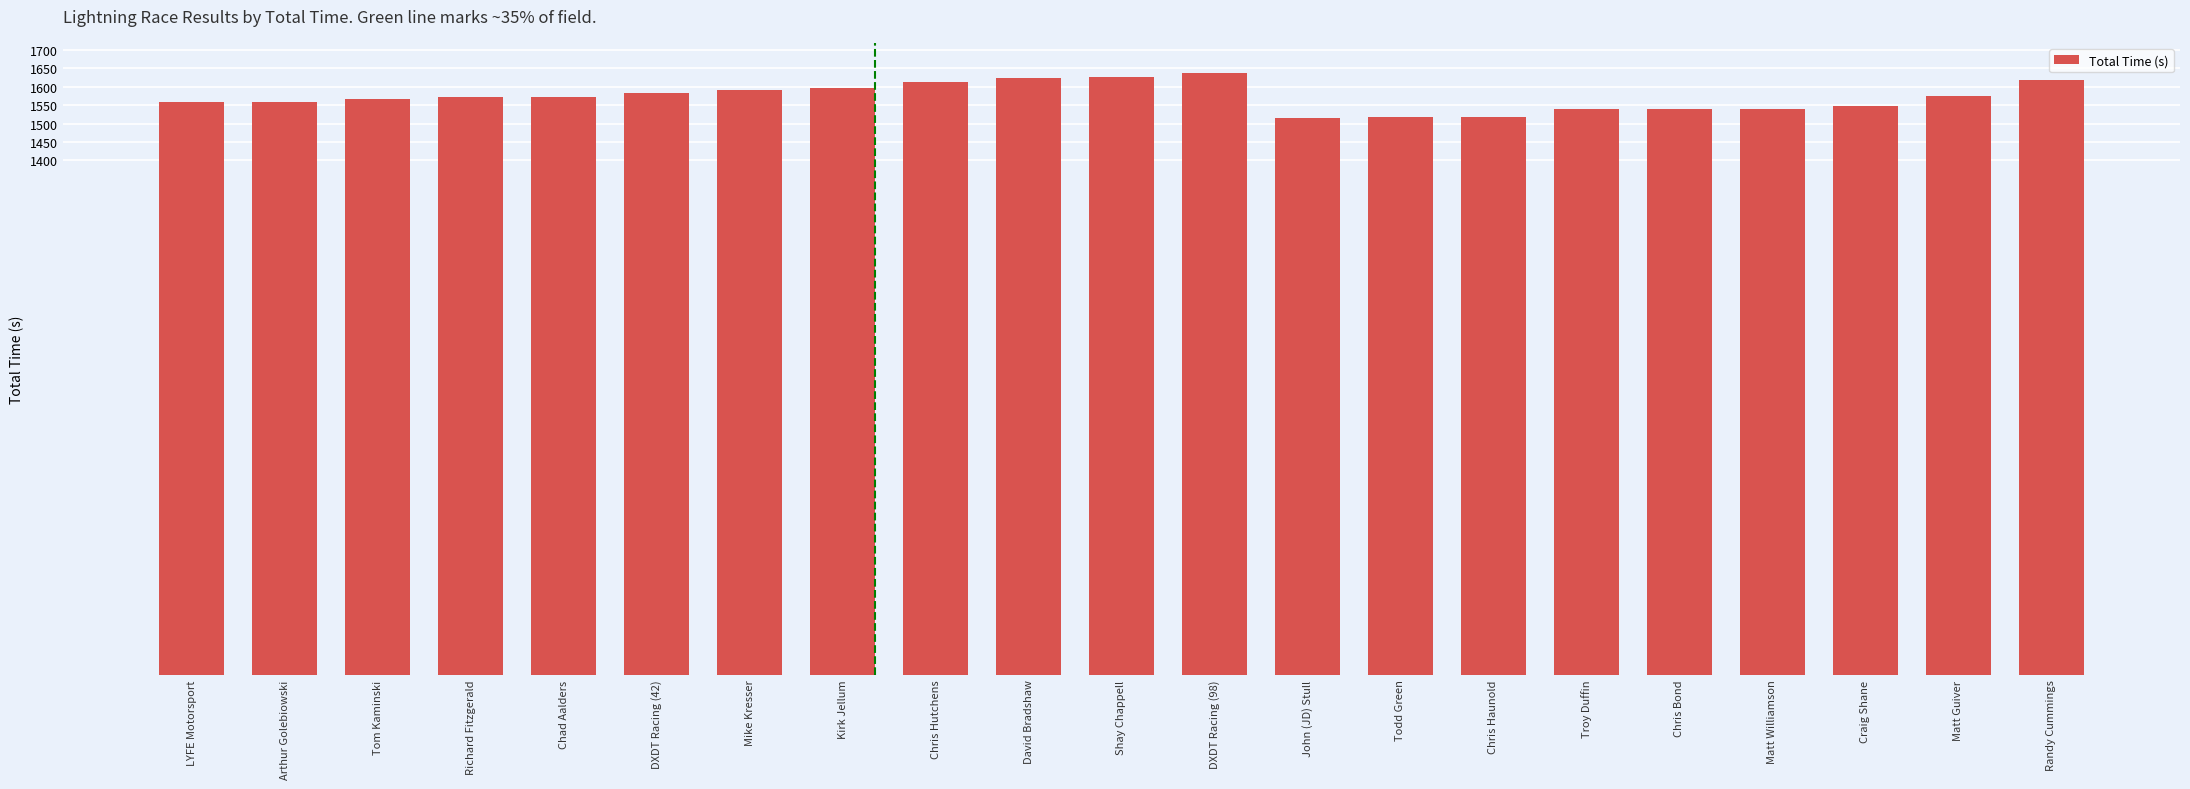

Read the value at Chris Haunold.

1517.4